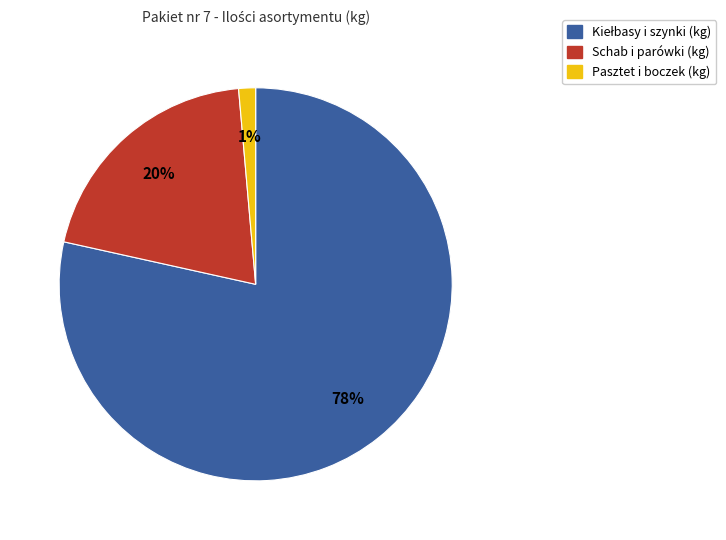

Is there a majority slice in this chart?

Yes